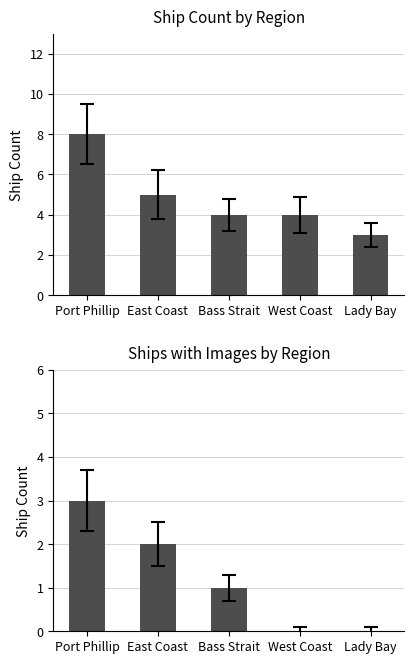

How many data points in Ship Count are above 4?

2